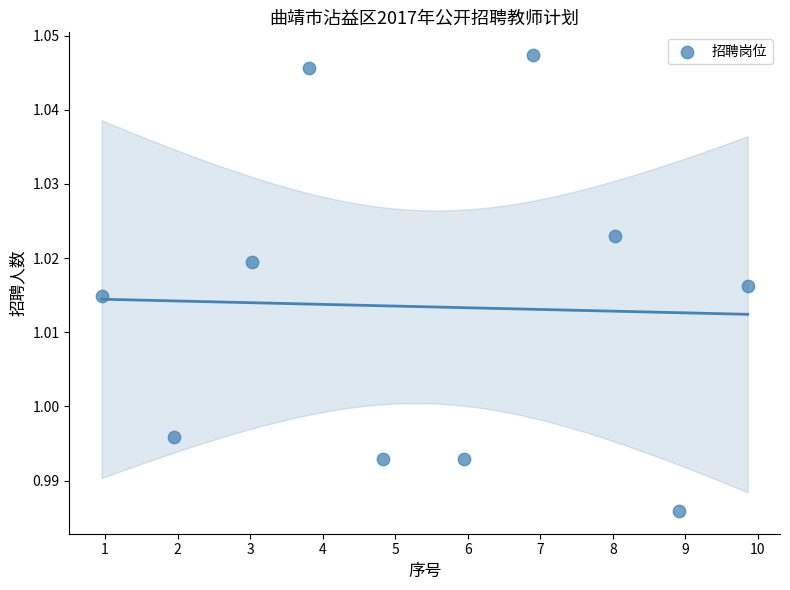

What is the average X value?

5.4